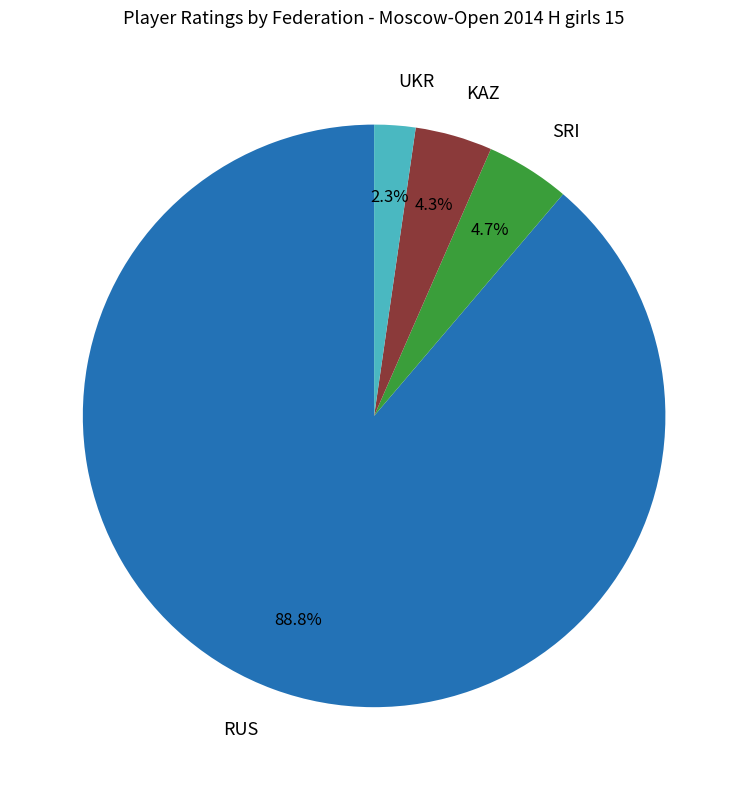

Is there any slice that represents more than half of the pie?

Yes